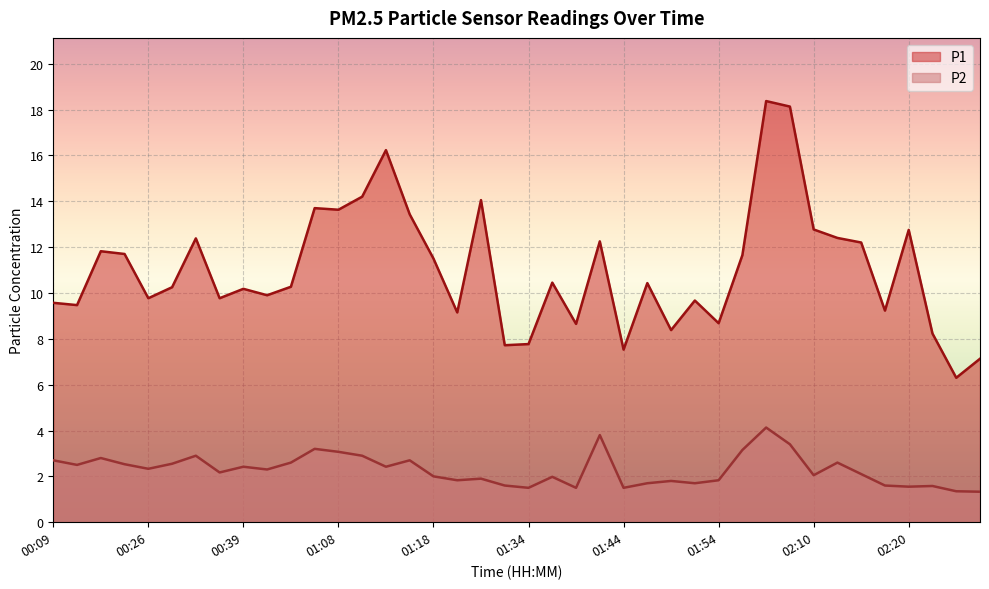

At which label is P1 closest to 12?

00:17